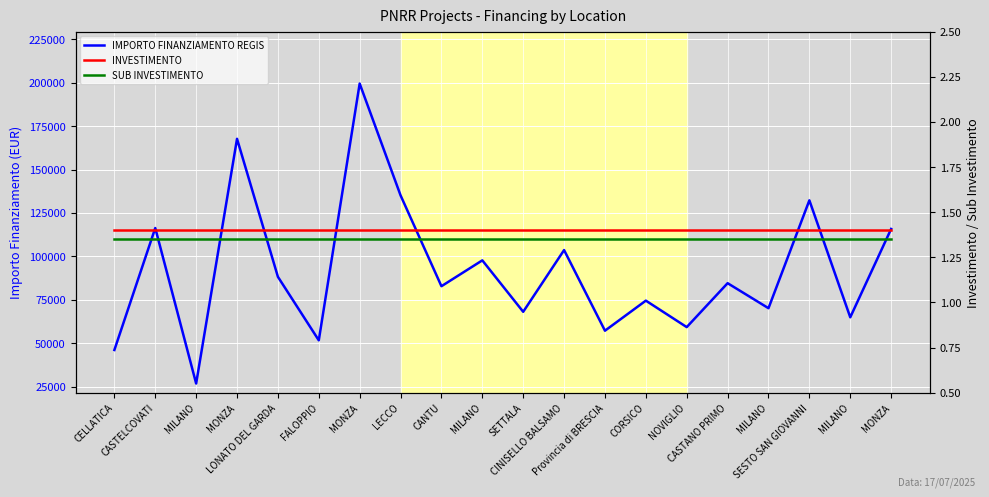

At MILANO, list the series in order from smallest to largest.

SUB INVESTIMENTO, INVESTIMENTO, IMPORTO FINANZIAMENTO REGIS